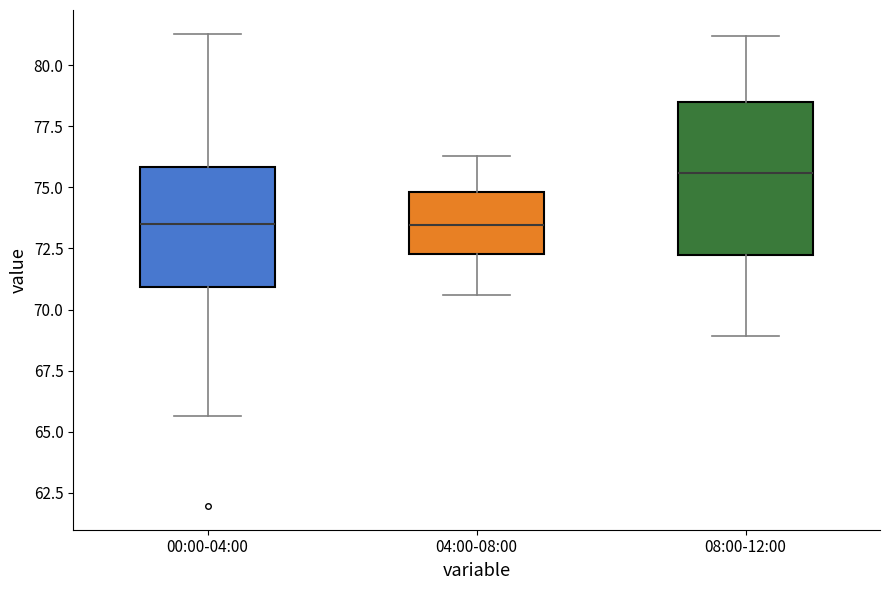

Where is the upper edge of the box for 08:00-12:00 on the y-axis? The values are not printed on the chart, so give them approximately, as read against the axis.

78.5